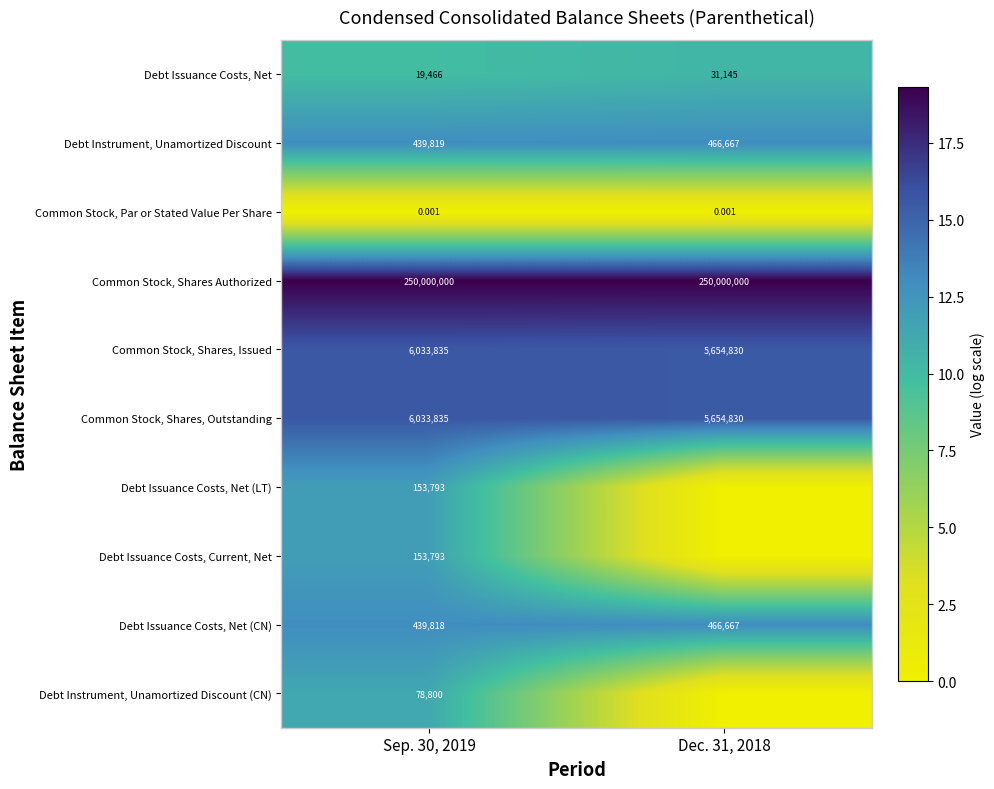

Rank the series at Dec. 31, 2018 from highest to lowest value.

Common Stock, Shares Authorized, Common Stock, Shares, Issued, Common Stock, Shares, Outstanding, Debt Instrument, Unamortized Discount, Debt Issuance Costs, Net (CN), Debt Issuance Costs, Net, Common Stock, Par or Stated Value Per Share, Debt Issuance Costs, Net (LT), Debt Issuance Costs, Current, Net, Debt Instrument, Unamortized Discount (CN)